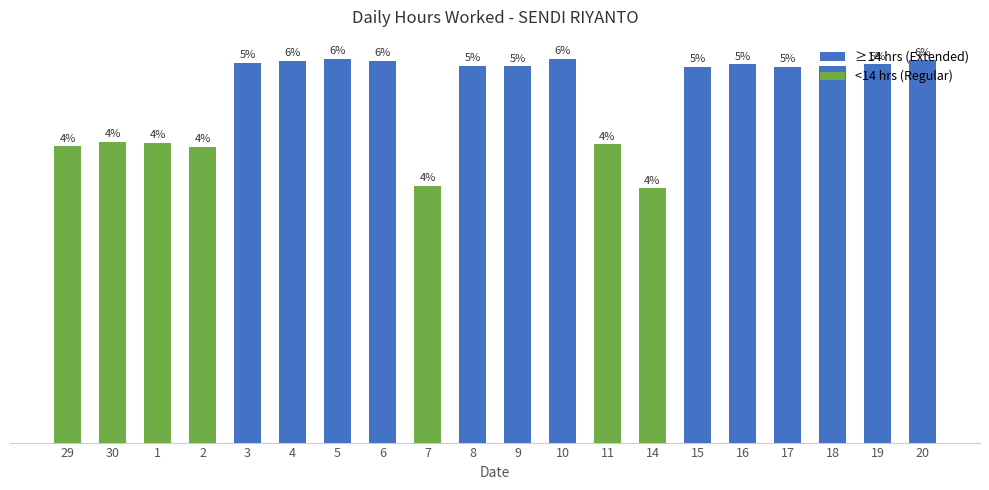

At which category does the chart reach its minimum across all series?

14